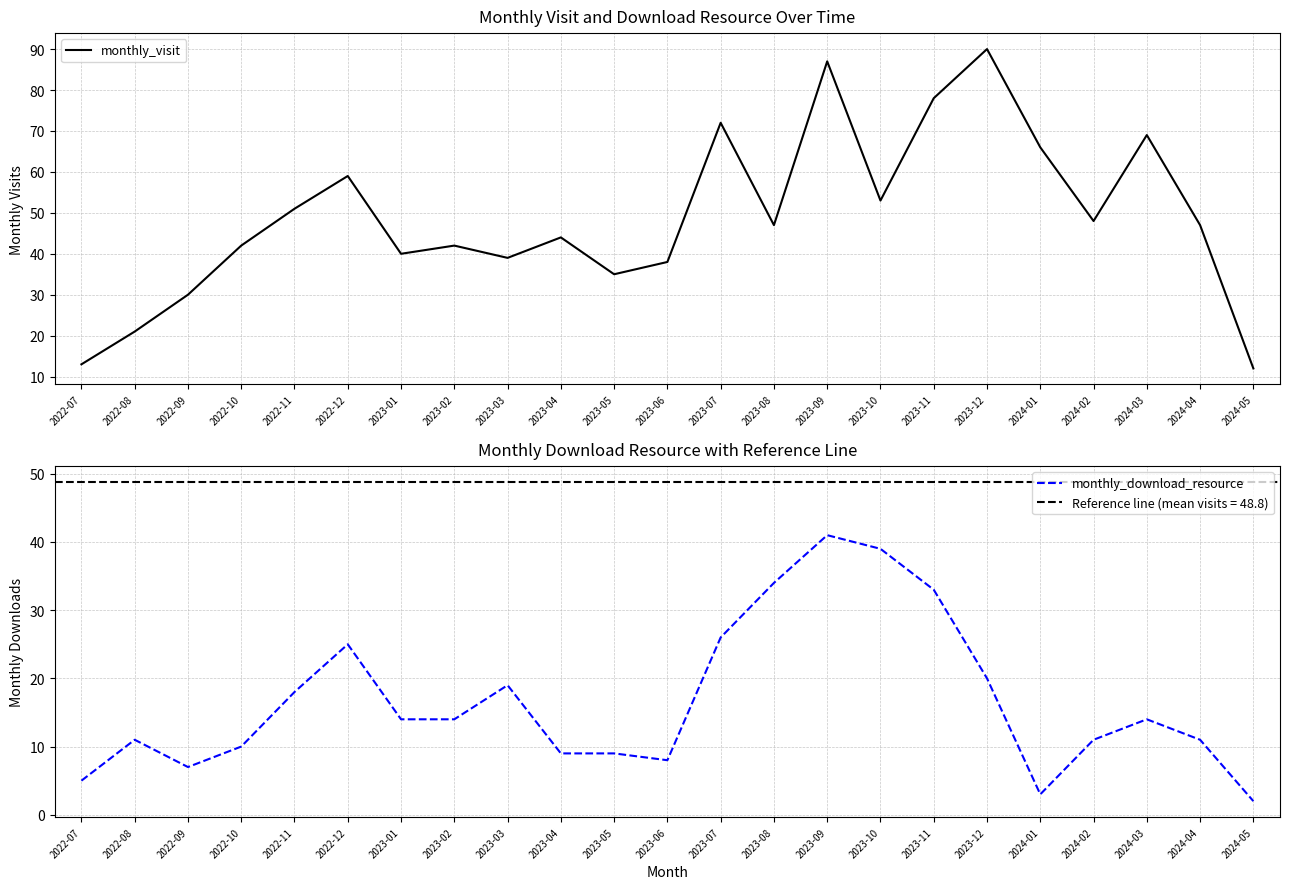

At which label does monthly_download_resource reach its peak?

2023-09